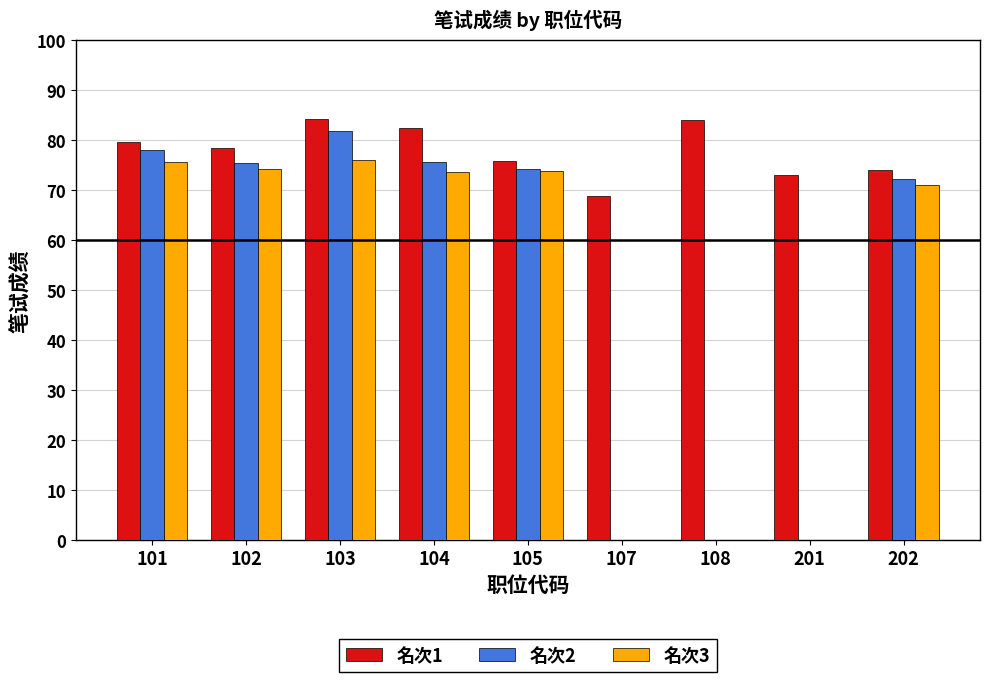

Is it true that 名次2 equals -55.5 at 201?

False